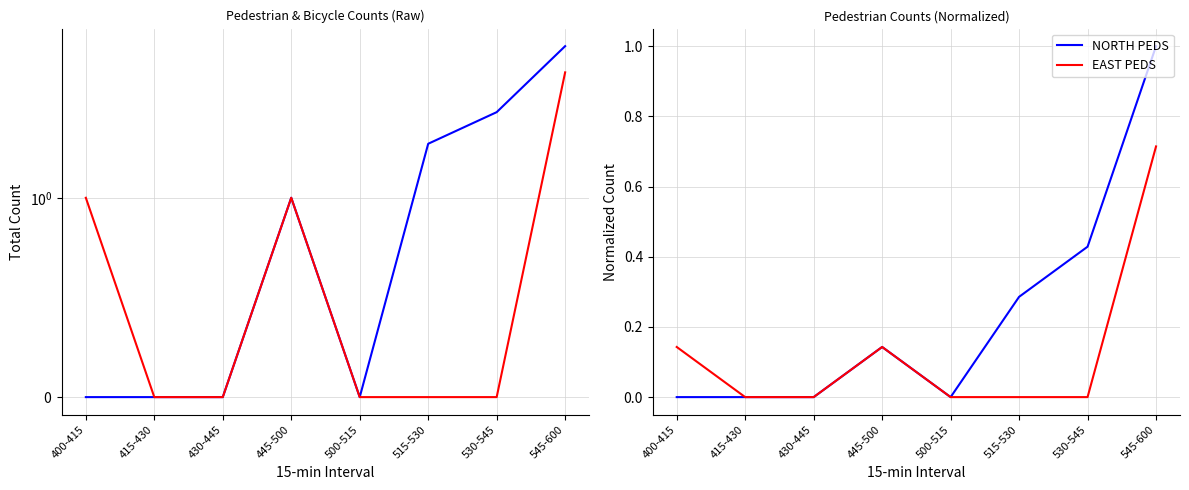

At how many categories does at least one series exceed 0?

5